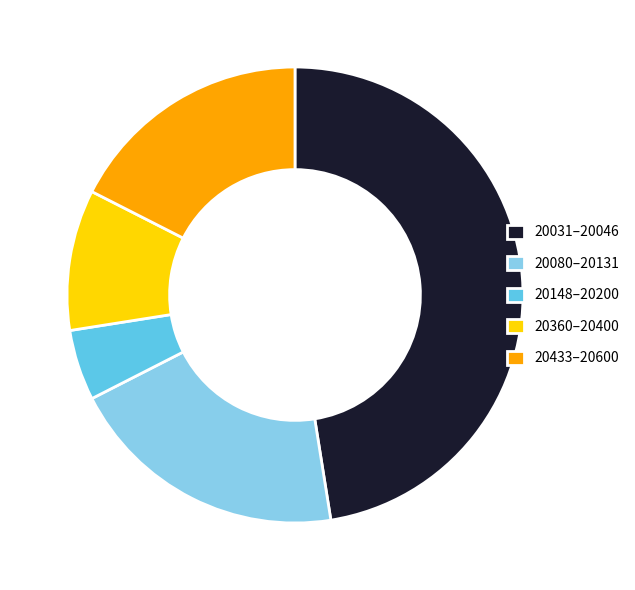

Is 20360–20400 the majority of the pie?

No